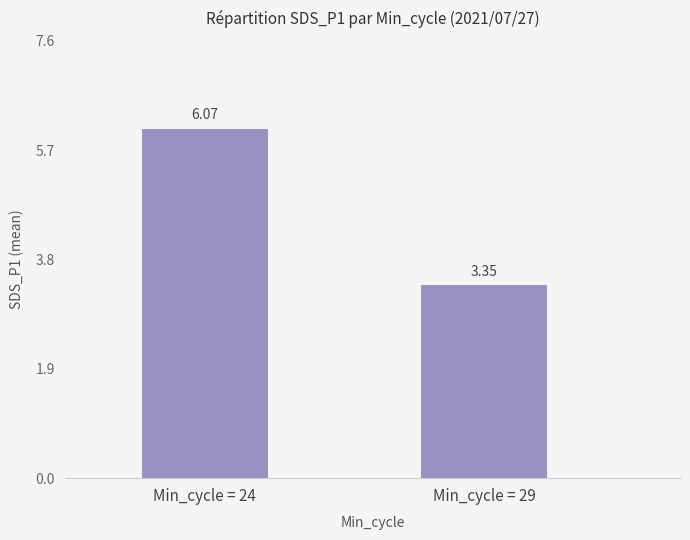

The chart shows a value of 9.6 at Min_cycle = 24. True or false?

False